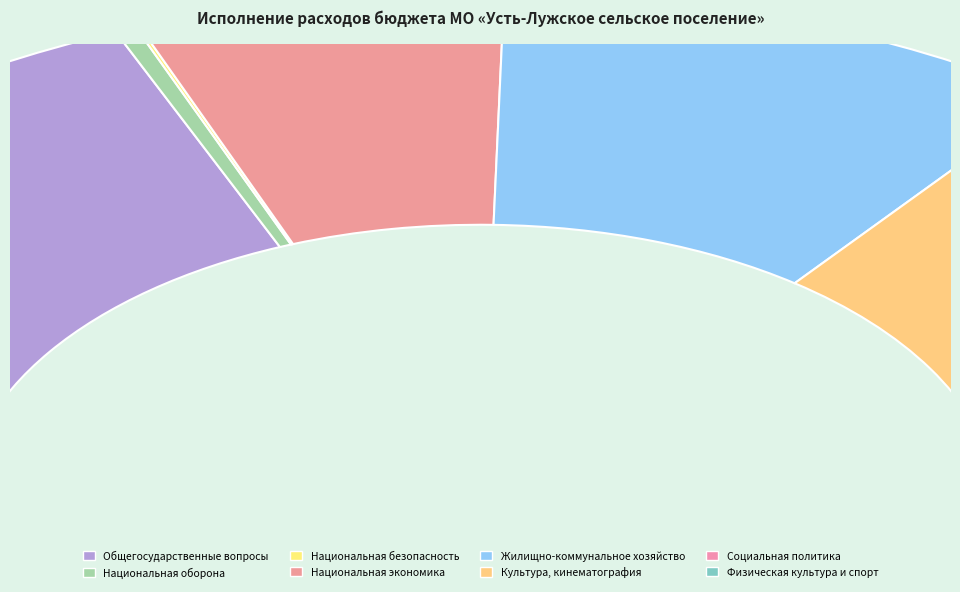

Is the sum of Общегосударственные вопросы and Национальная экономика greater than half?

No